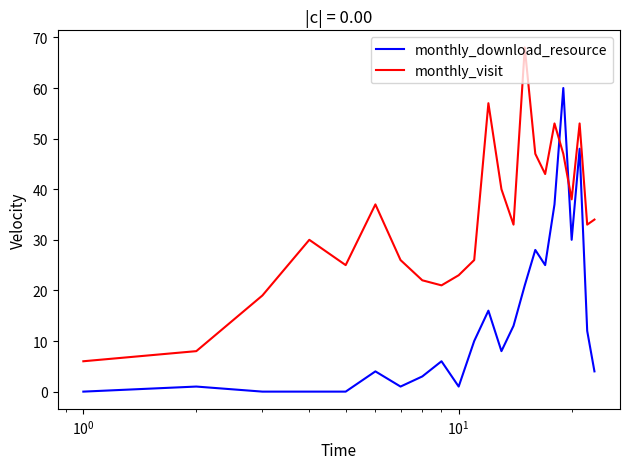

List the series in order of their peak value, lowest first.

monthly_download_resource, monthly_visit